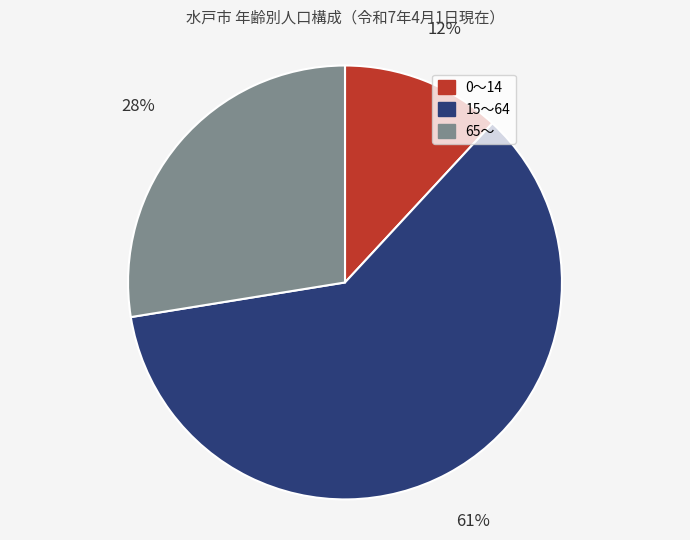

To the nearest percent, what is the difference between the largest and smallest slice percentages?

49%